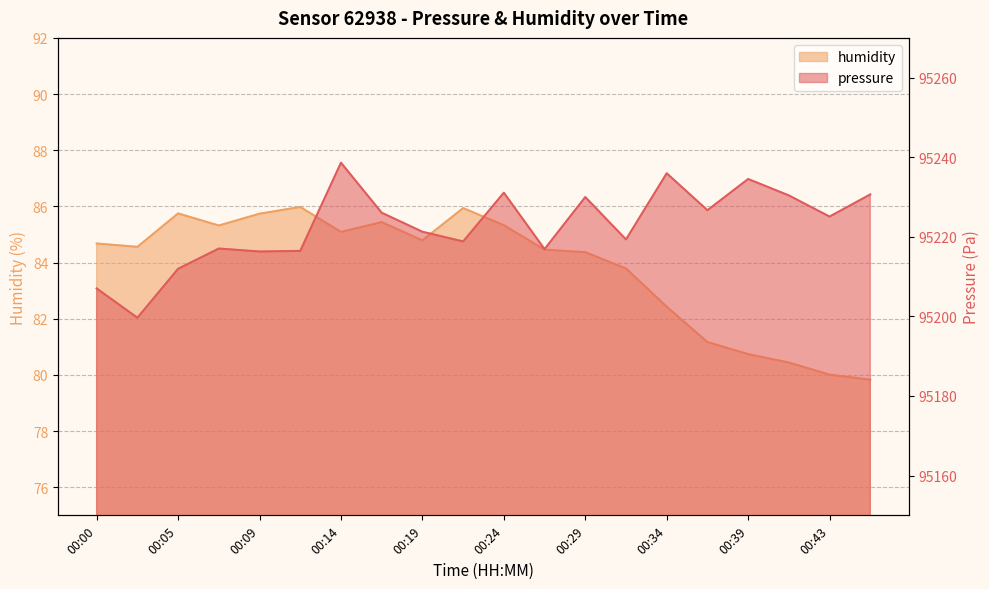

True or false: pressure has a value of 95230.0 at 00:29.

True